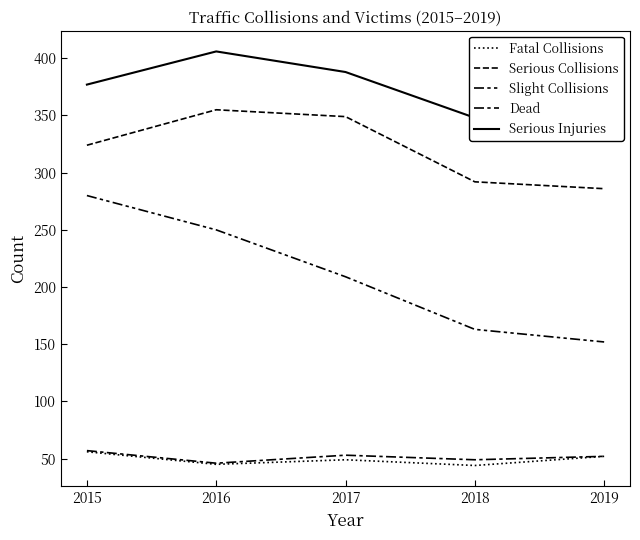

How many lines are shown in the chart?

5